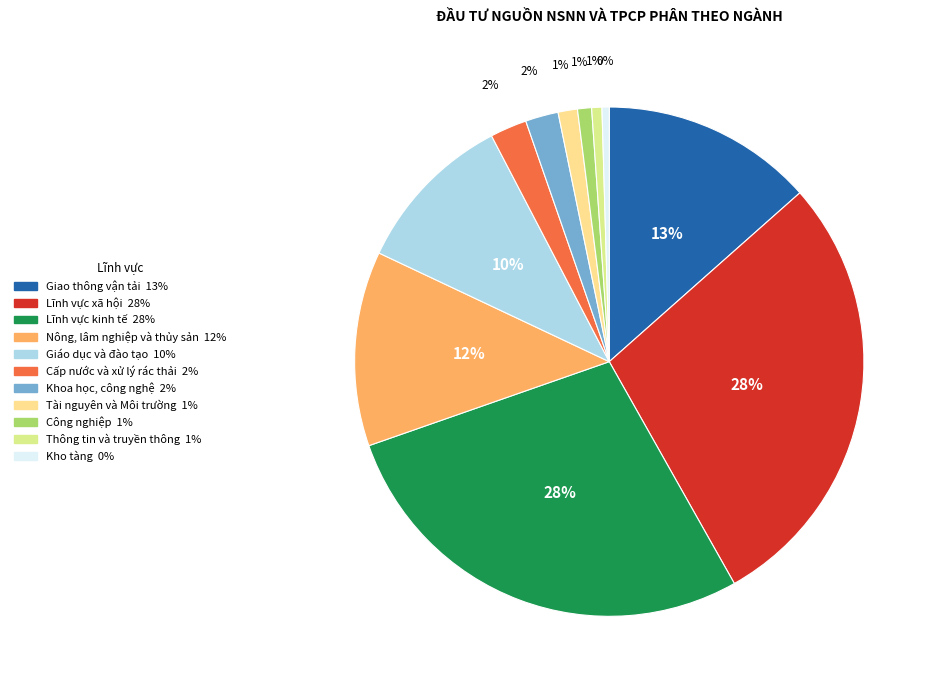

Is the sum of Kho tàng and Nông, lâm nghiệp và thủy sản greater than half?

No